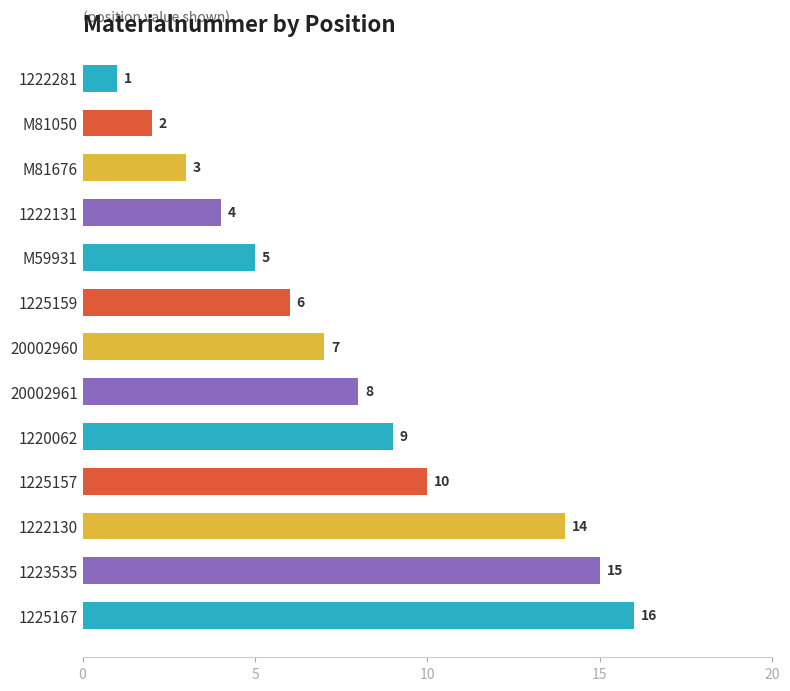

Which category has the highest value across all series?

1225167